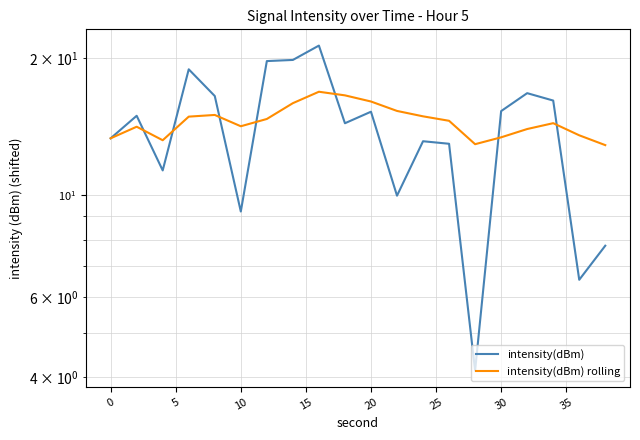

What is the difference between the second highest and minimum values in the intensity(dBm) series?

15.7